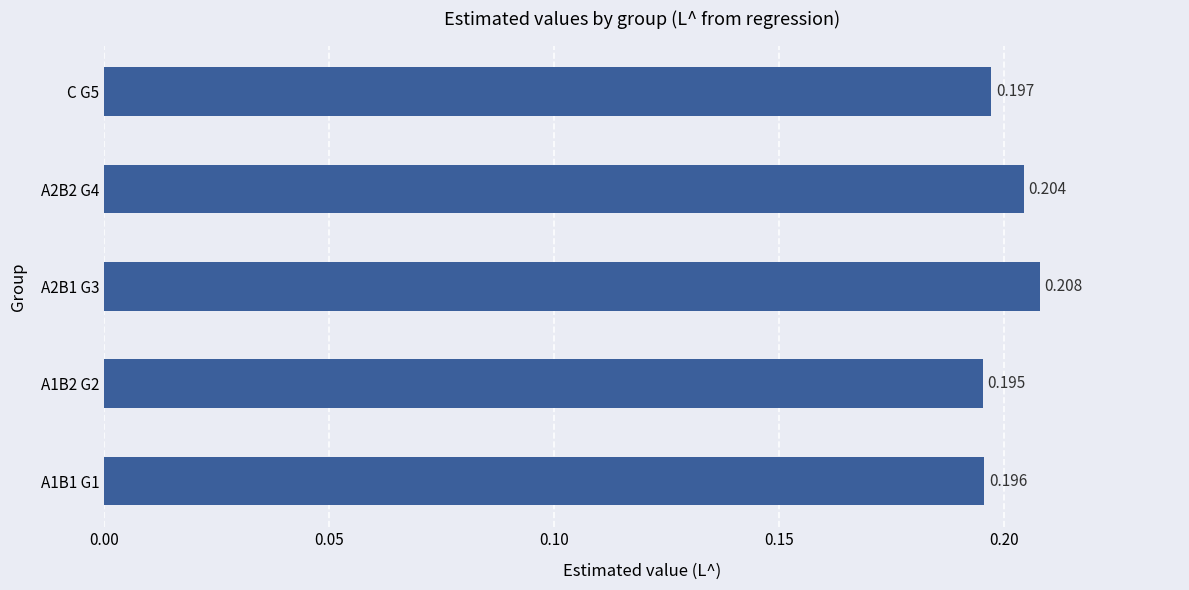

List the labels in order of value, largest first.

A2B1 G3, A2B2 G4, C G5, A1B1 G1, A1B2 G2